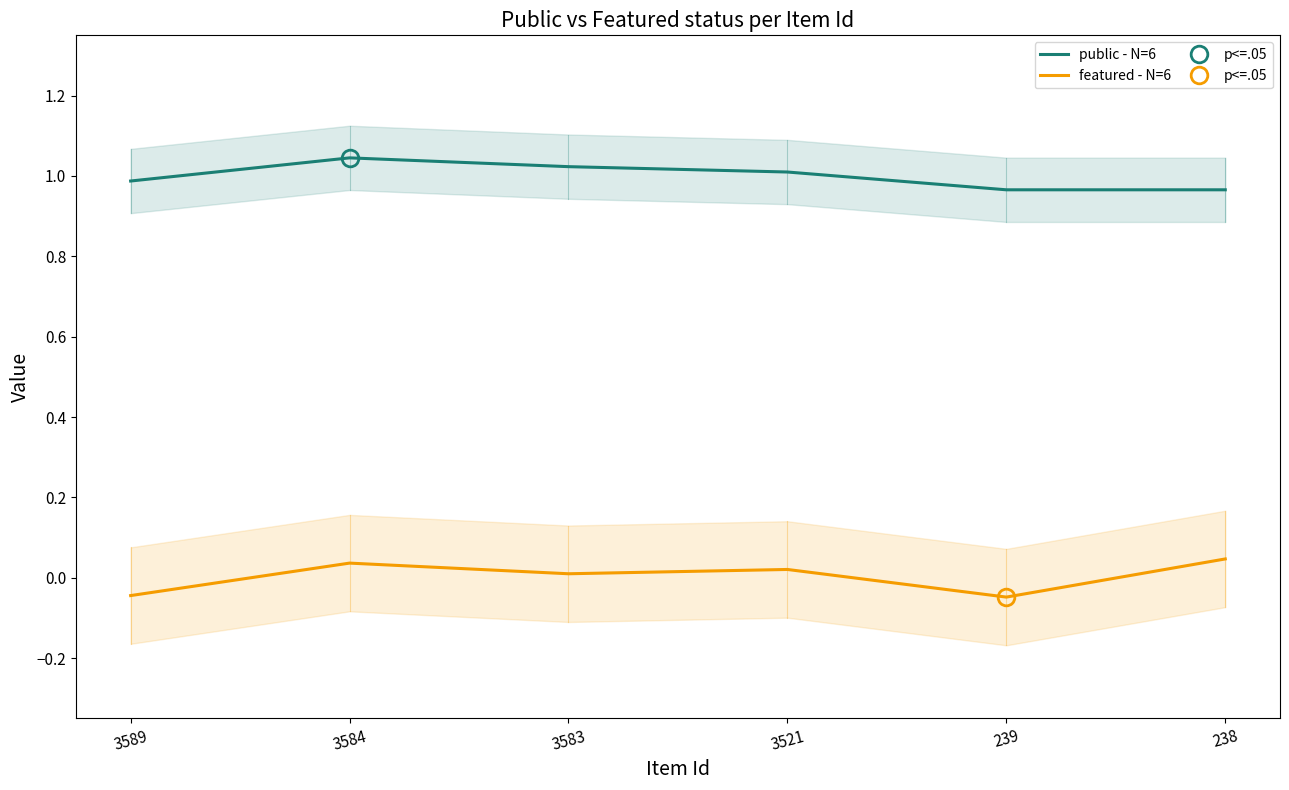

True or false: featured - N=6 and public - N=6 intersect in this chart.

False